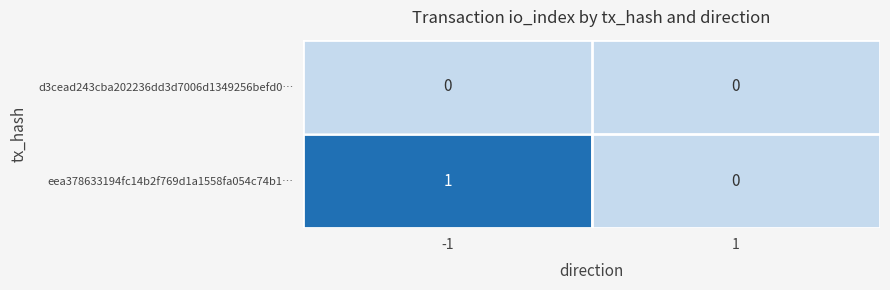

Is the value of eea378633194fc14b2f769d1a1558fa054c74b1… at -1 greater than the value of d3cead243cba202236dd3d7006d1349256befd0… at 1?

Yes